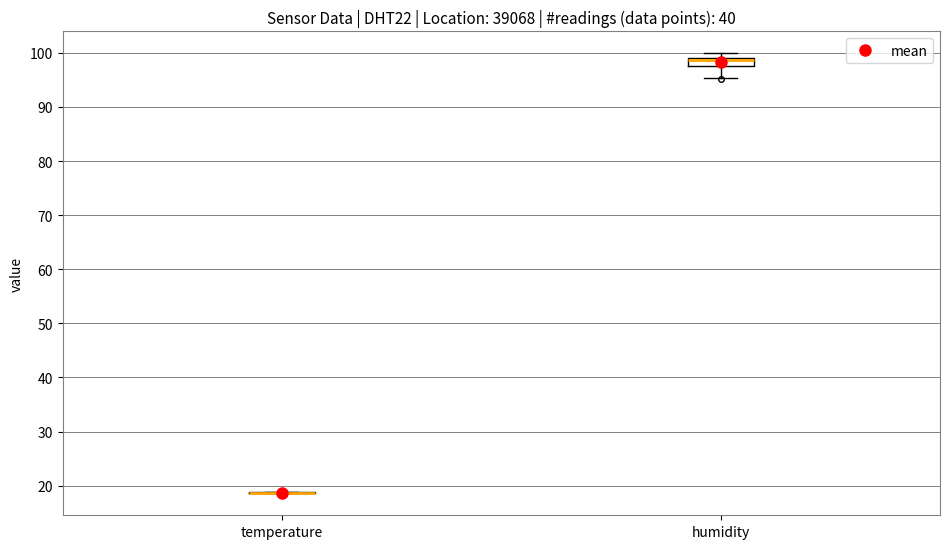

Which box is the tallest, from its lower edge to its upper edge?

humidity